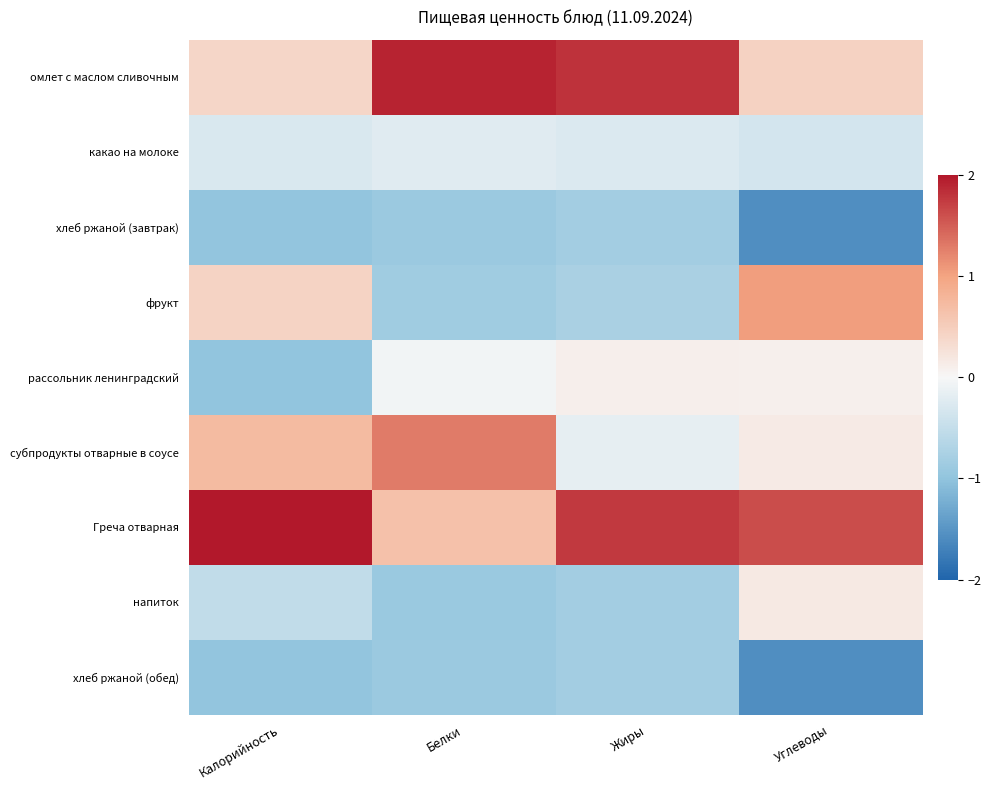

Which has a higher value, Белки or Углеводы?

Белки